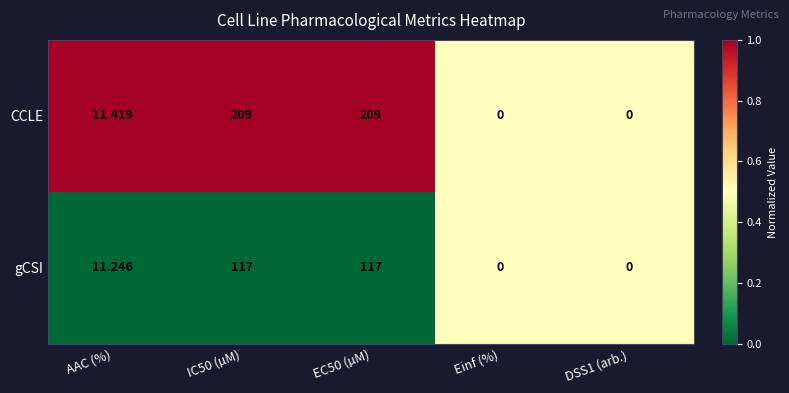

Which series has the largest range (max minus min)?

CCLE